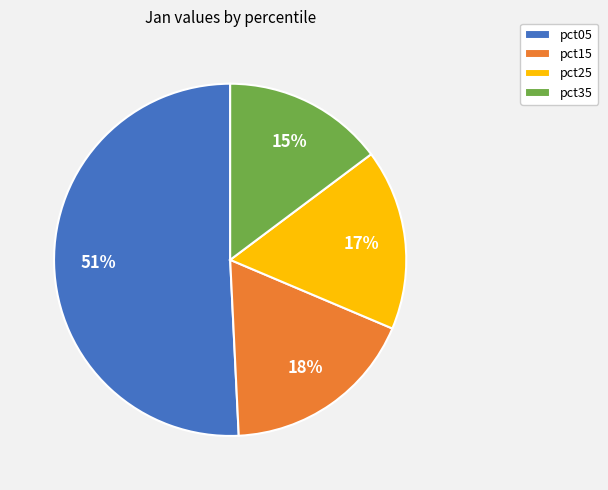

Between pct25 and pct05, which is larger?

pct05